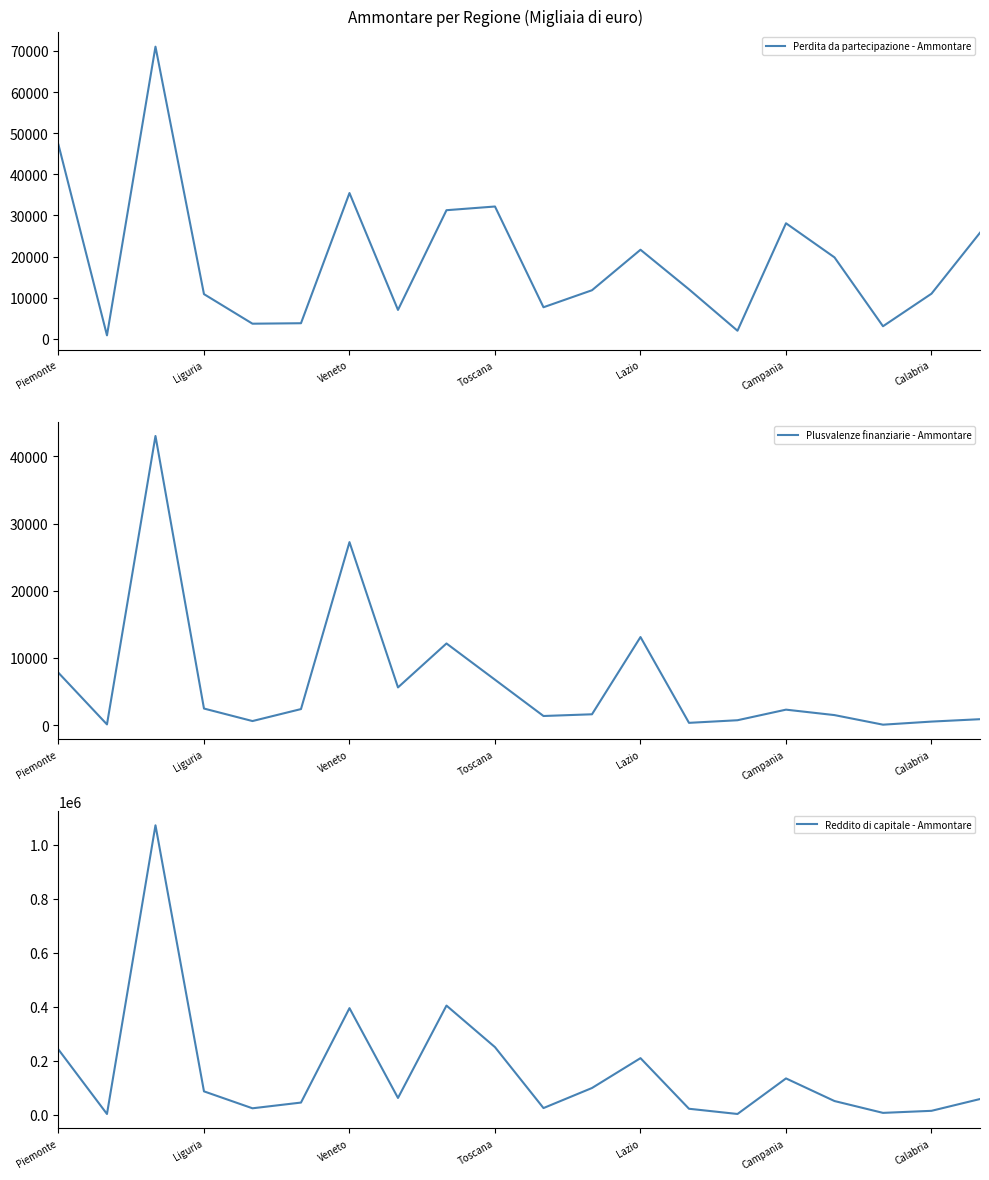

How many interior local valleys does the Plusvalenze finanziarie - Ammontare series have?

6